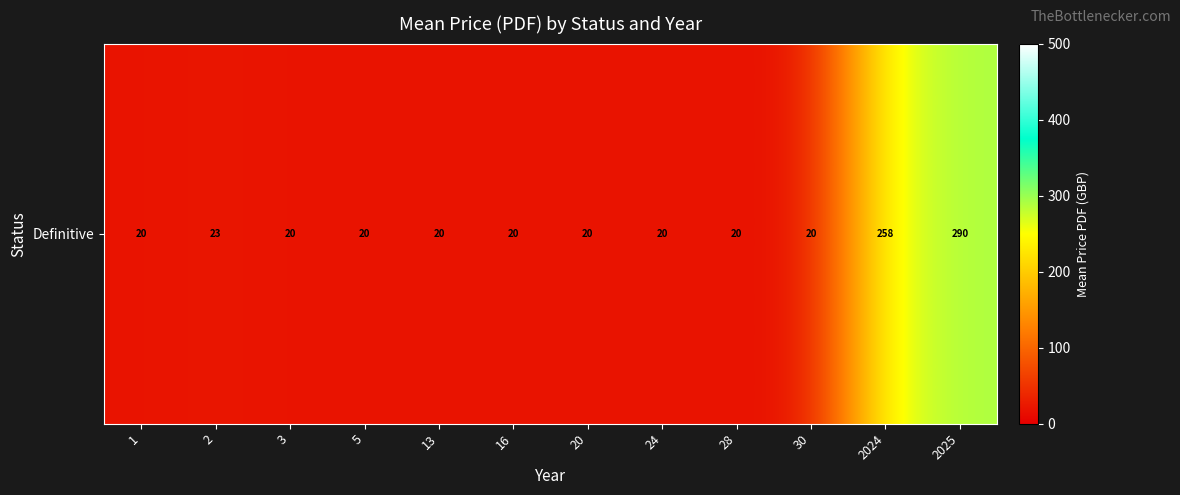

What is the minimum value shown in the chart?

20.0